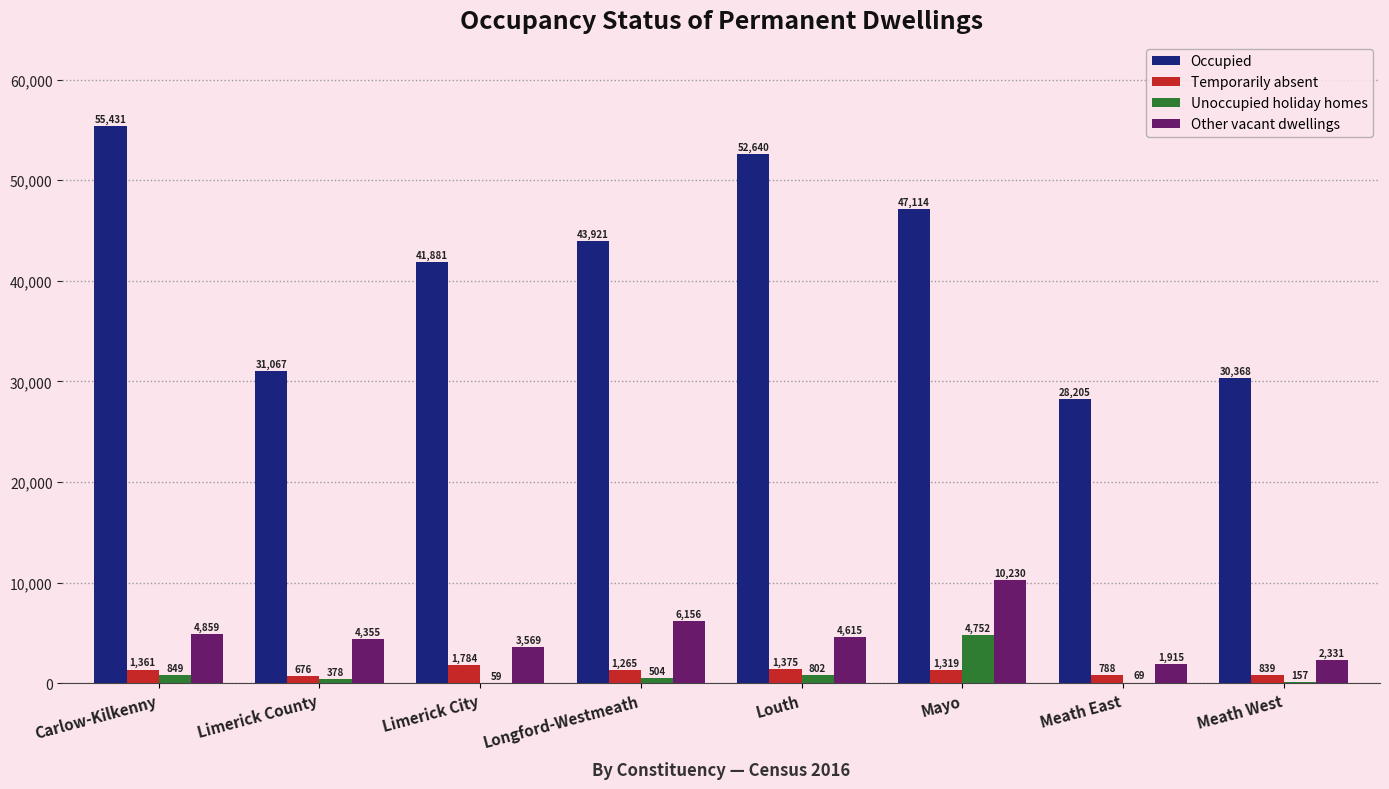

Does the chart contain stacked bars?

No